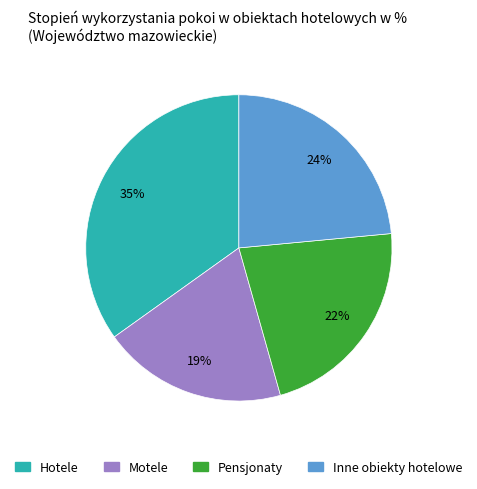

Which slice is the largest?

Hotele